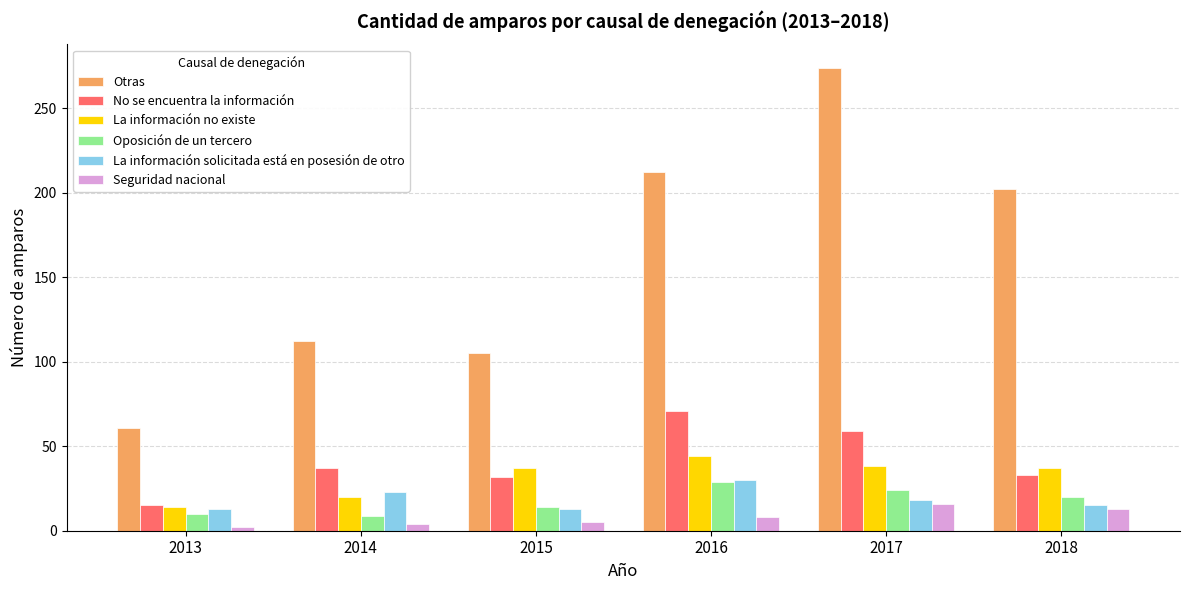

What is the greatest value displayed?

274